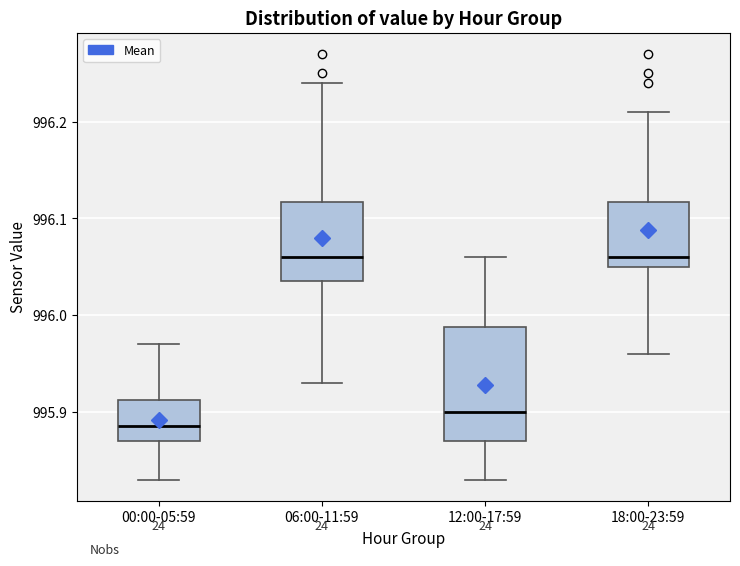

Comparing the boxes themselves (not the whiskers), which one is the tallest?

12:00-17:59